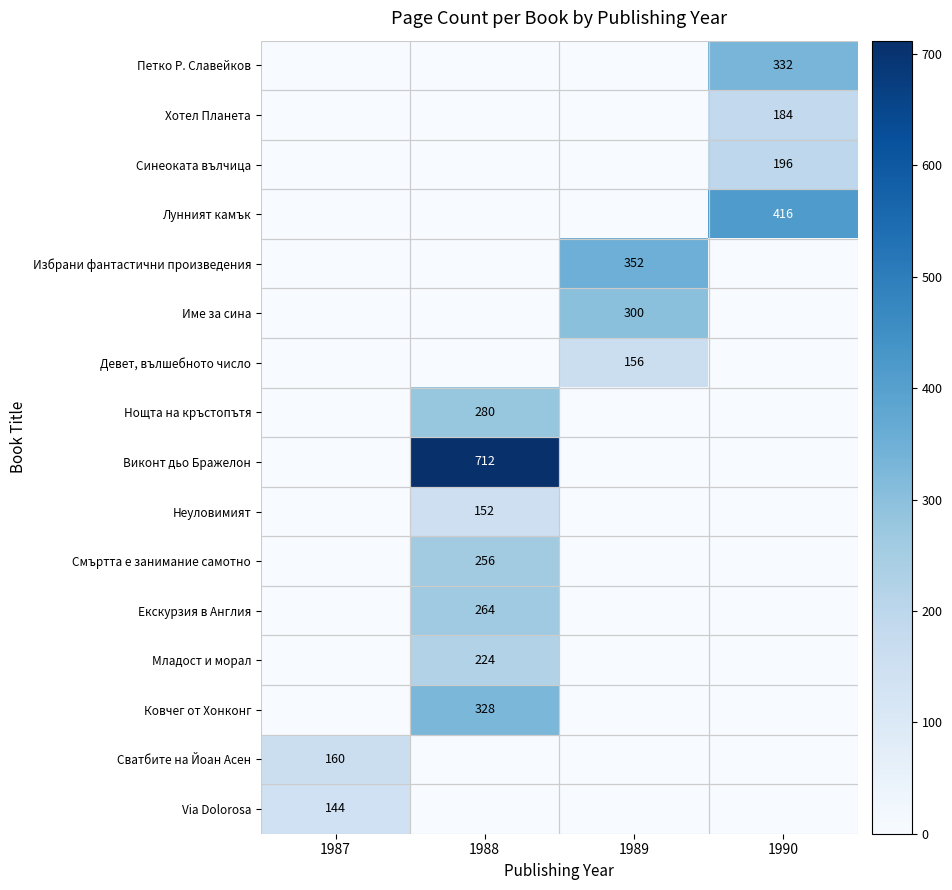

True or false: Нощта на кръстопътя has a value of 280 at 1988.

True